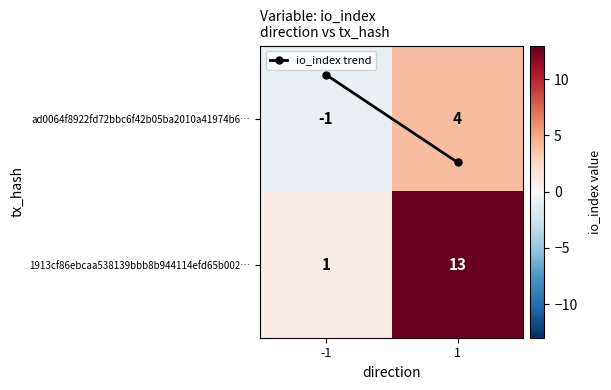

Count the number of categories in the chart.

2